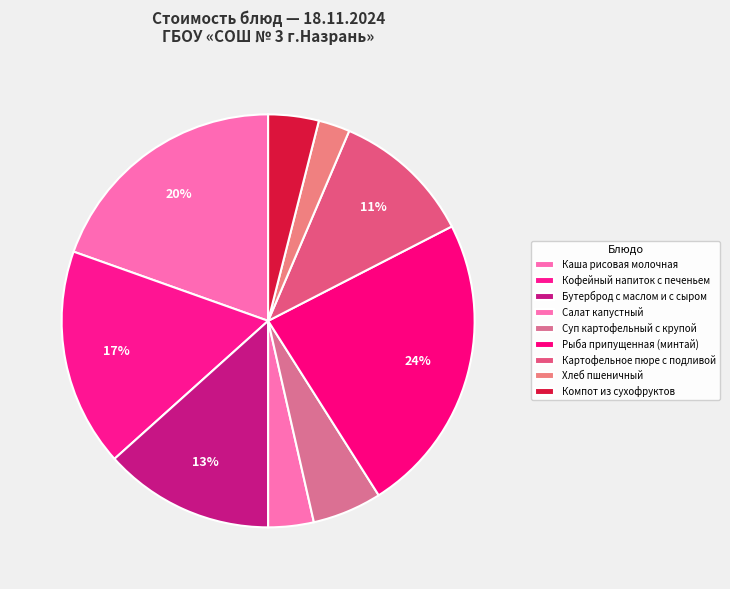

How many slices are in this pie chart?

9